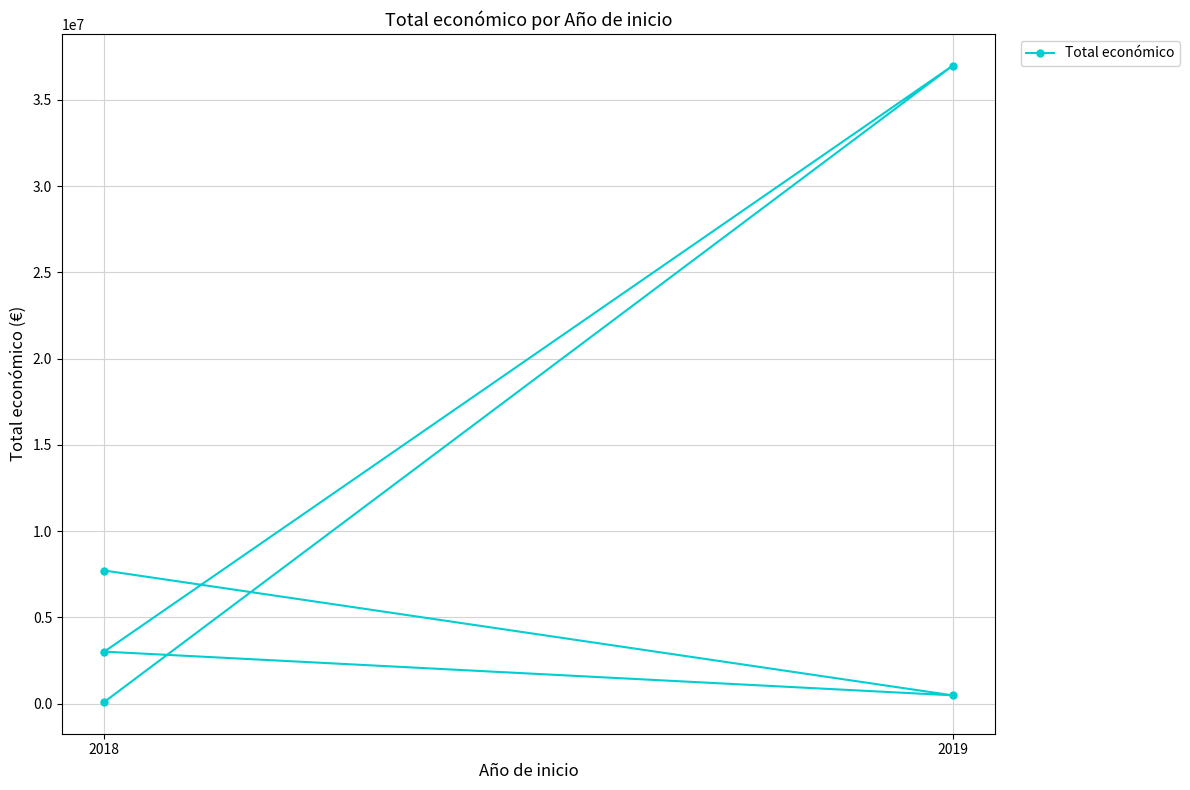

What is the difference between the values at 2019 and 2018?

2533717.6